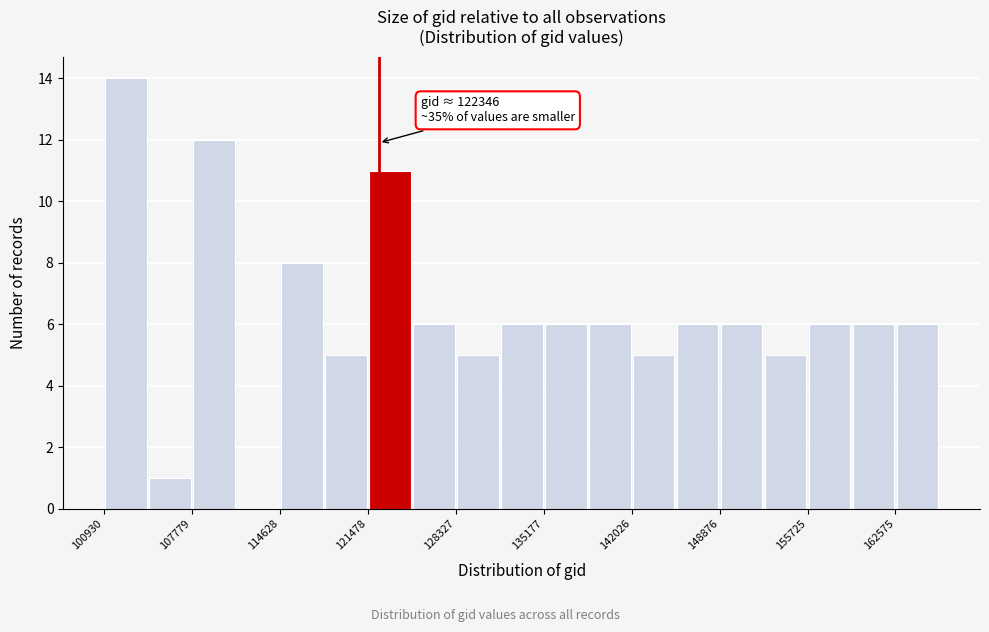

Around what value on the x-axis is the tallest bar? Give the approximate position of its centre, as read against the axis.

103000